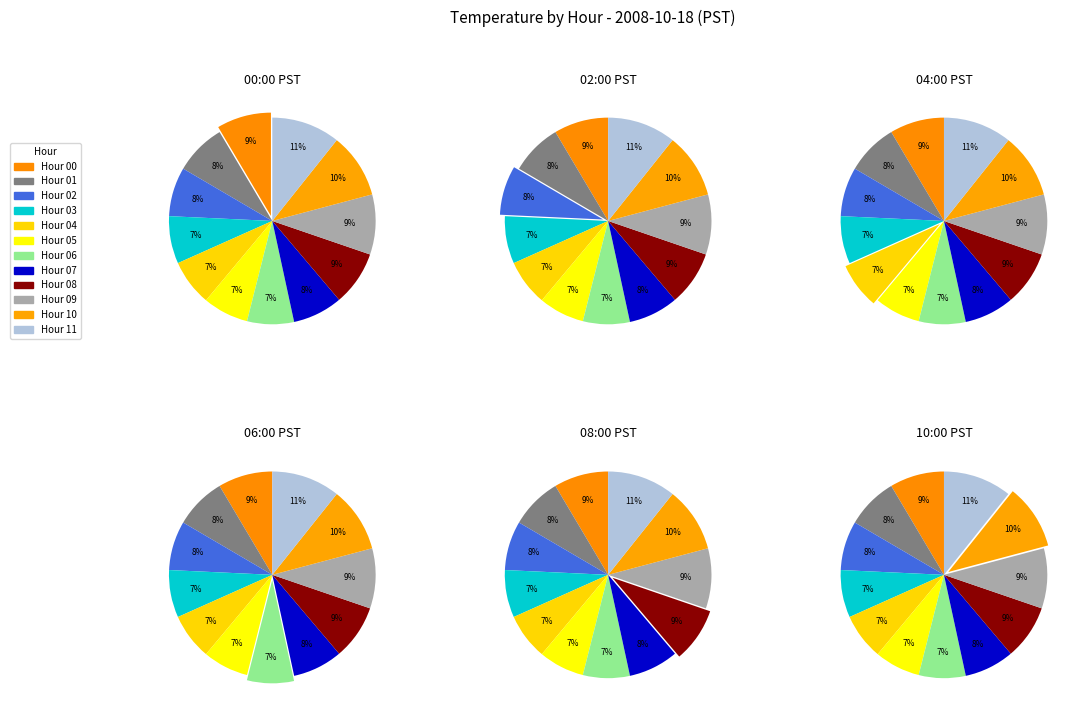

To the nearest percent, what is the difference between the largest and smallest slice percentages?

4%